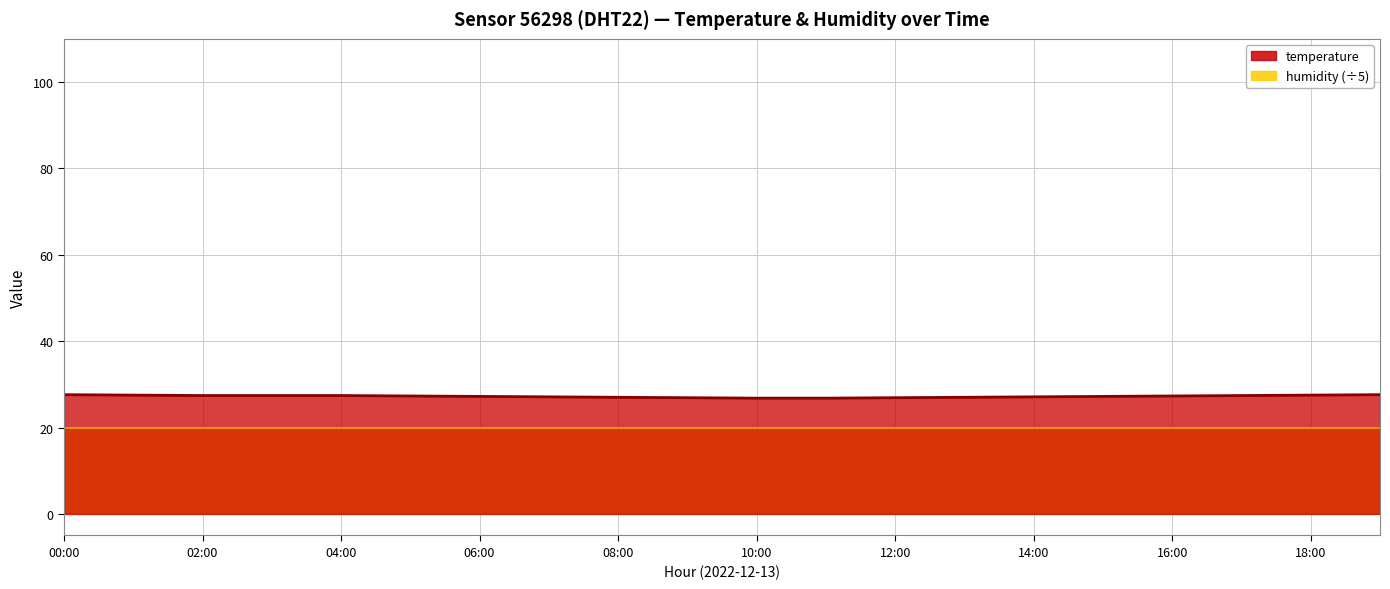

The chart shows a value of 40.4 at 19:00. True or false?

False